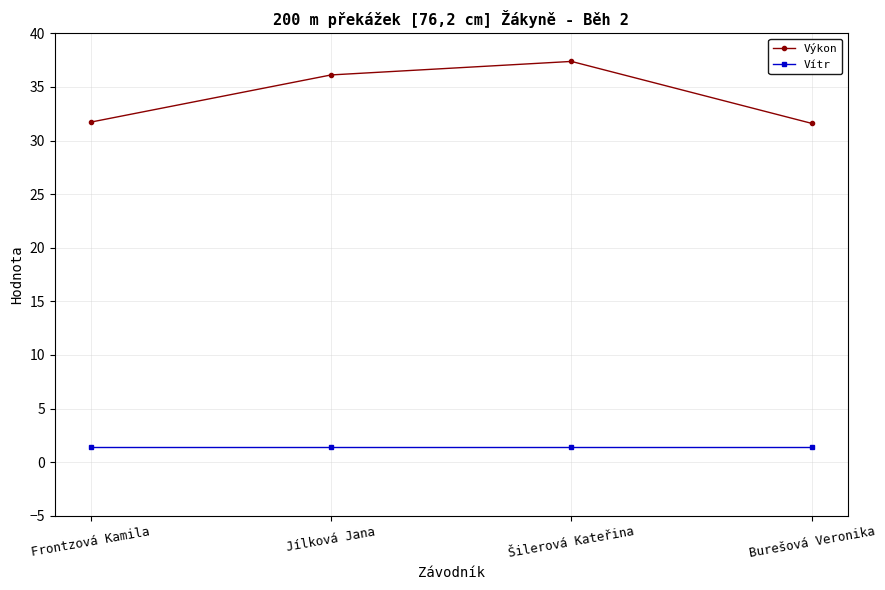

True or false: Vítr and Výkon cross at least once.

False